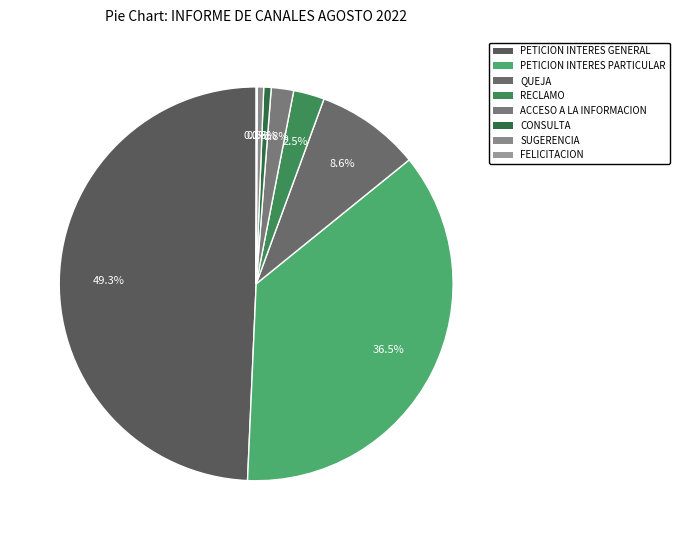

Count the number of slices in the pie.

8